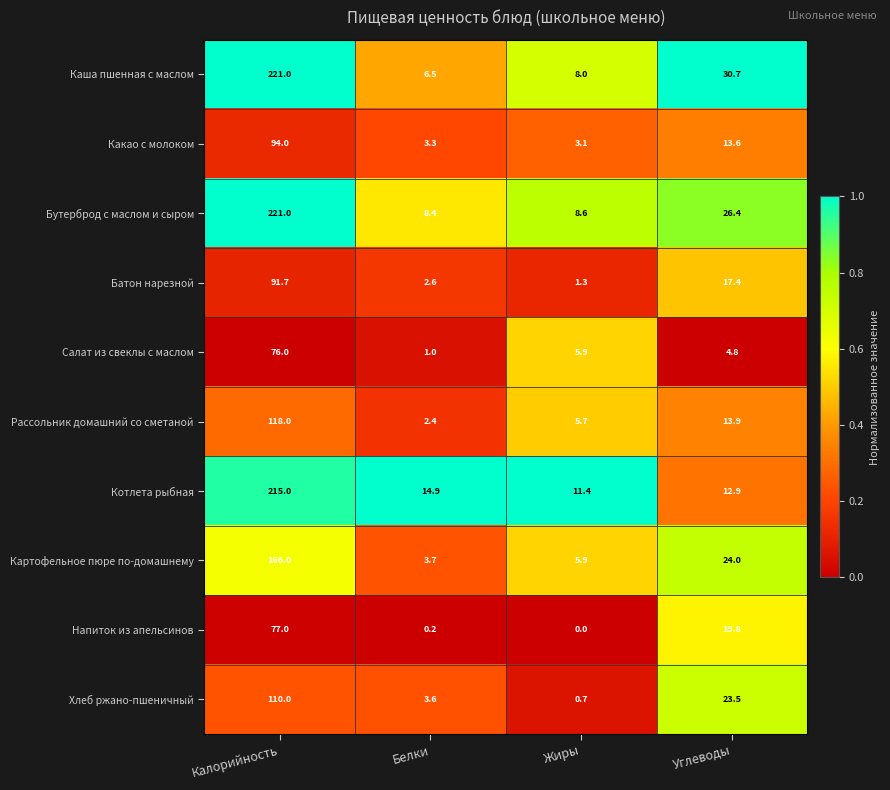

At which label does Картофельное пюре по-домашнему first exceed 24?

Калорийность